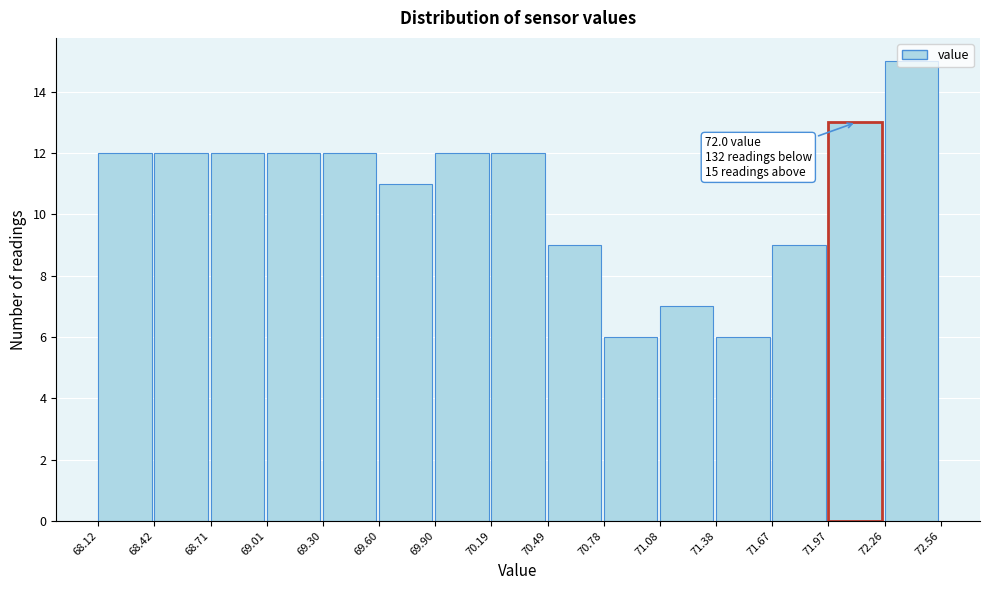

Over which range of the x-axis is the bar tallest?

72.26 to 72.56